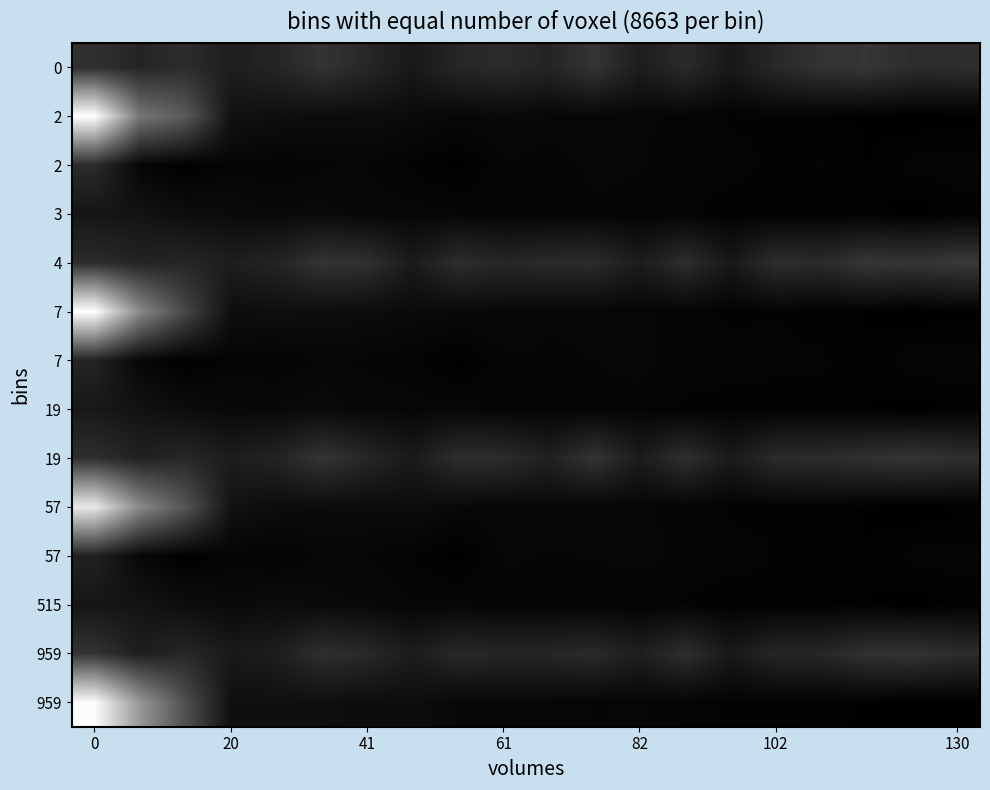

Is it true that row_3 equals 0.0 at 10?

False